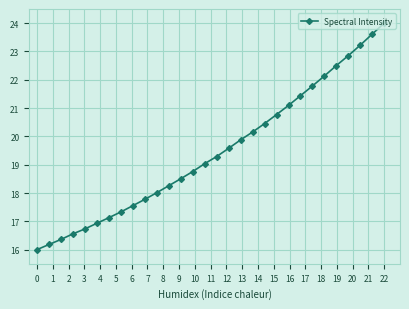

What is the value of the 1st point from the left?

16.0